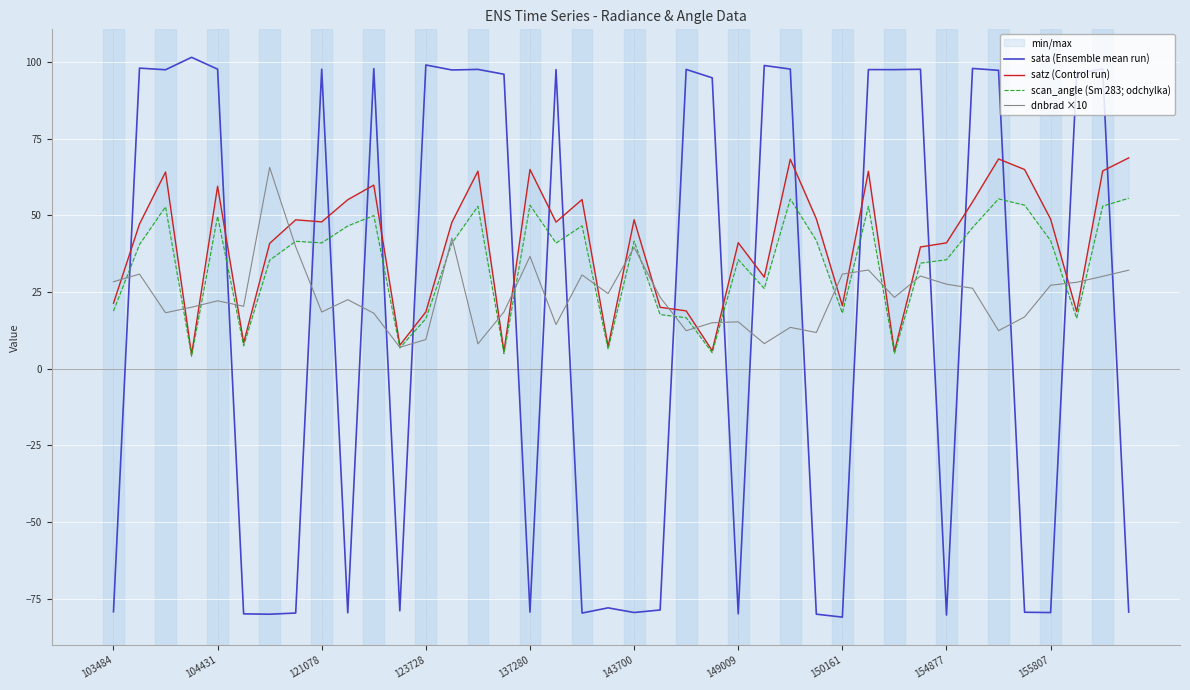

The value of sata (Ensemble mean run) at 155807 is -103.9. True or false?

False